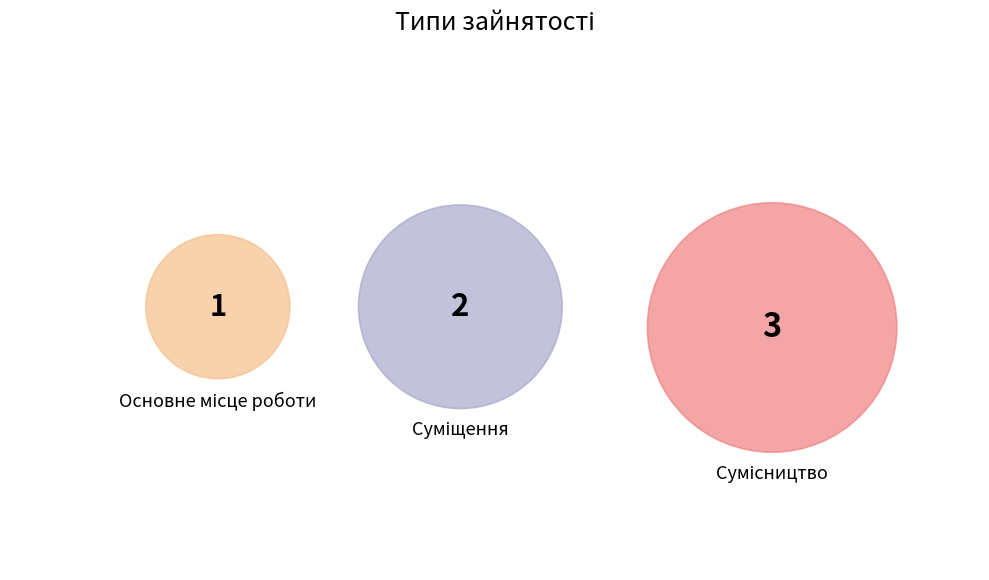

What is the largest slice in the pie chart?

Сумісництво